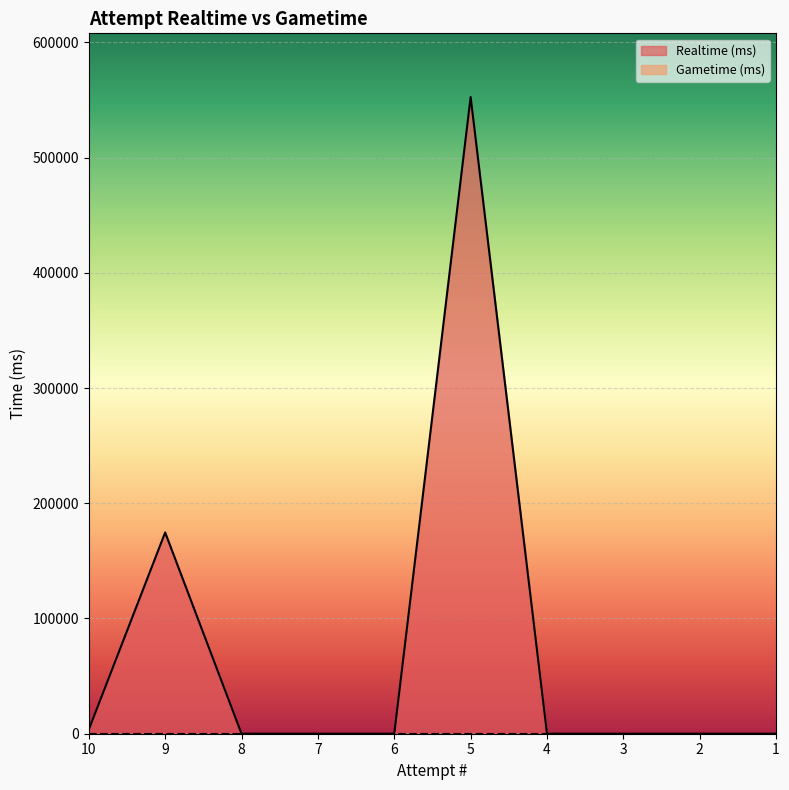

How many series are shown in this chart?

2